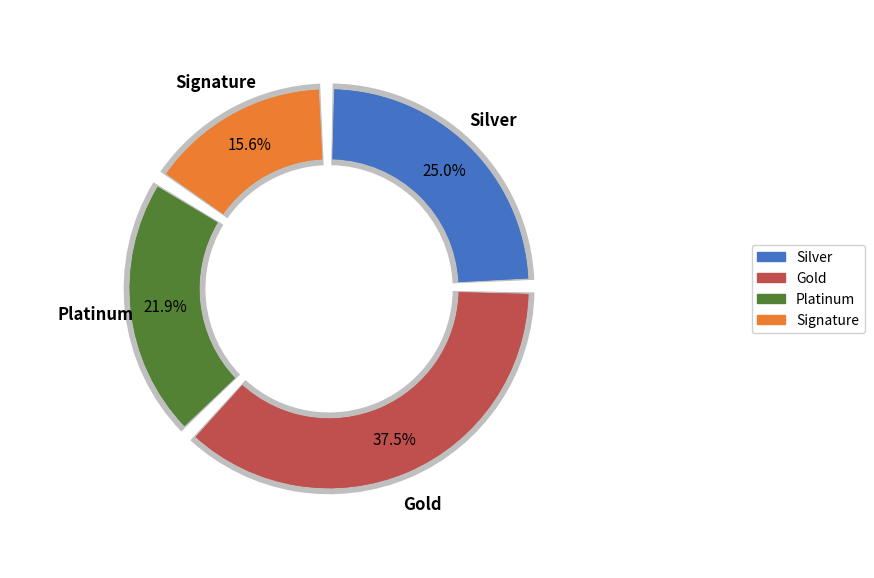

Is 28 the majority of the pie?

No